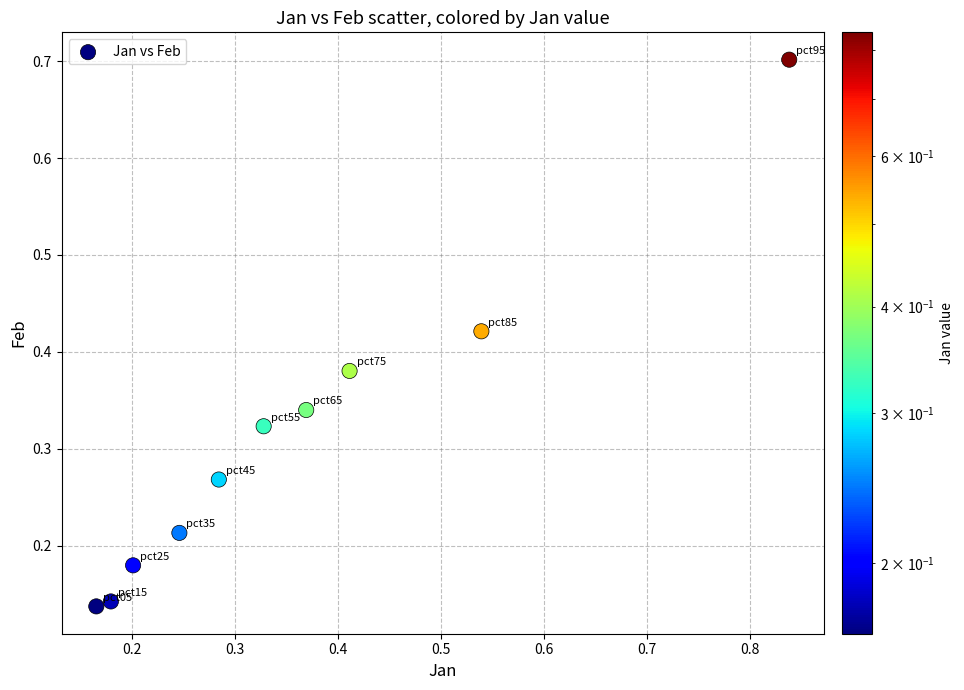

What is the range of Y values (max minus min)?

0.6